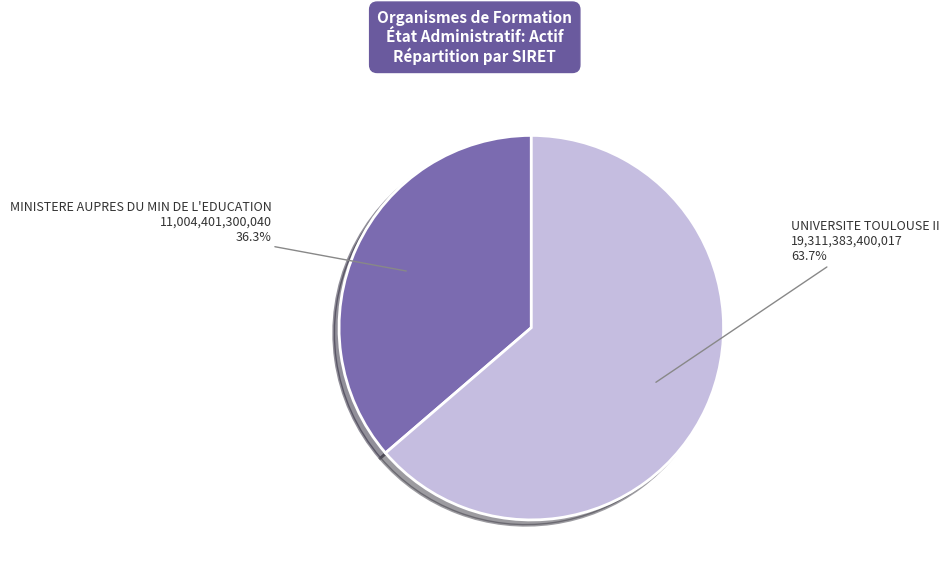

Which category has the smallest portion of the pie?

MINISTERE AUPRES DU MIN DE L'EDUCATION